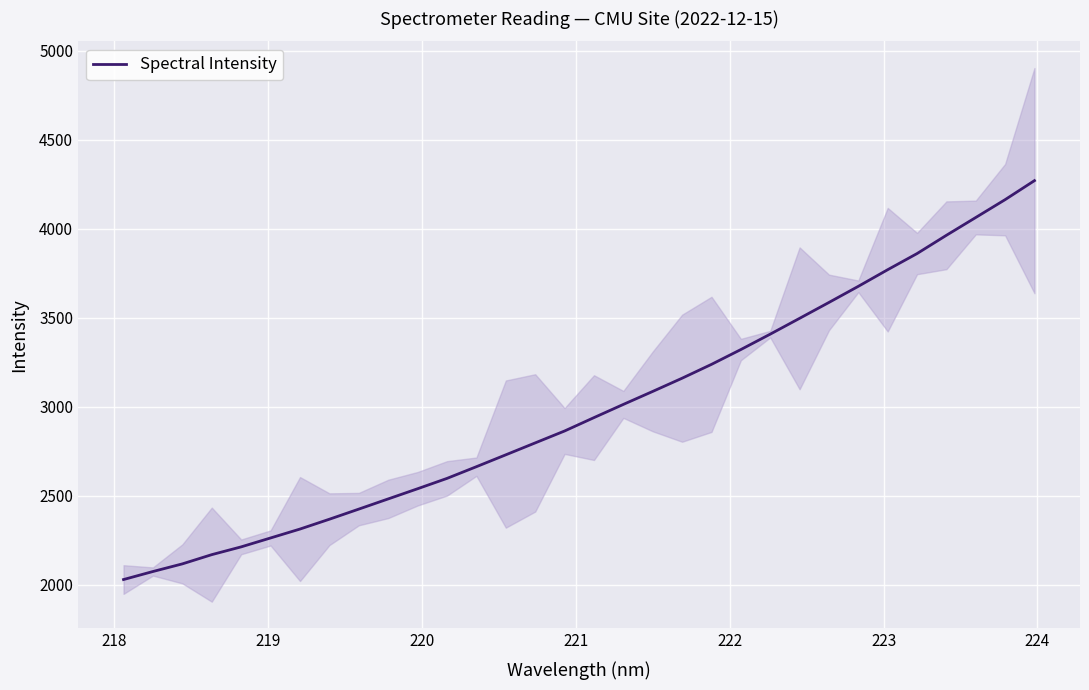

How many lines are shown in the chart?

1